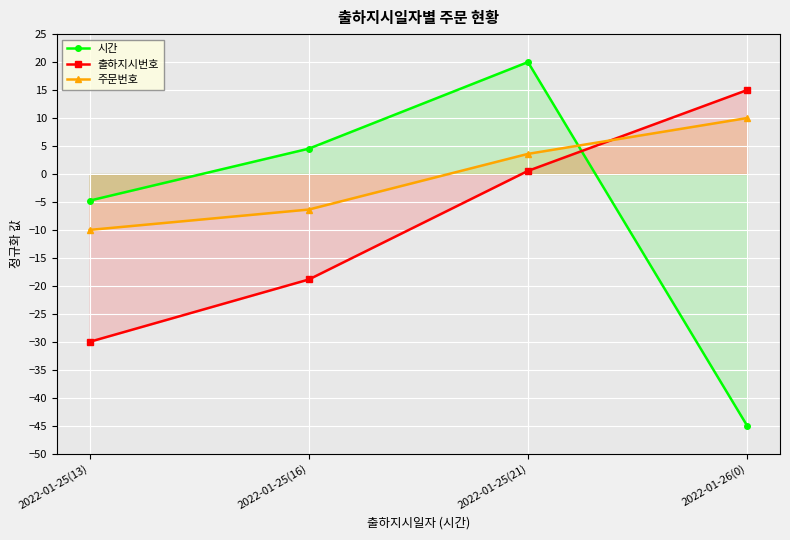

Is the value of 시간 at 2022-01-26(0) greater than the value of 주문번호 at 2022-01-25(21)?

No